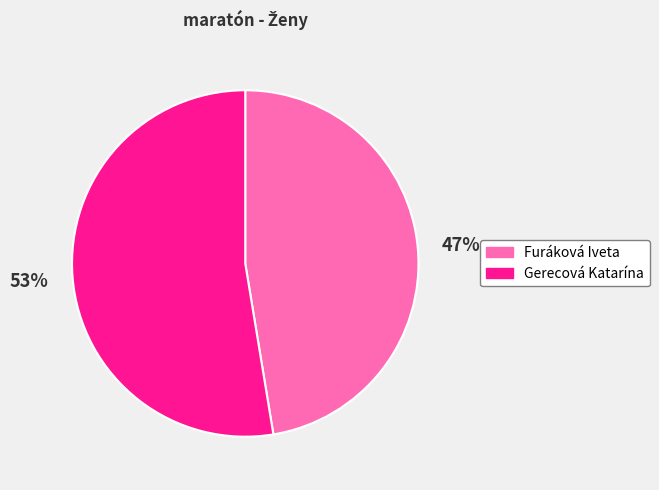

Which slice is the largest?

Gerecová Katarína